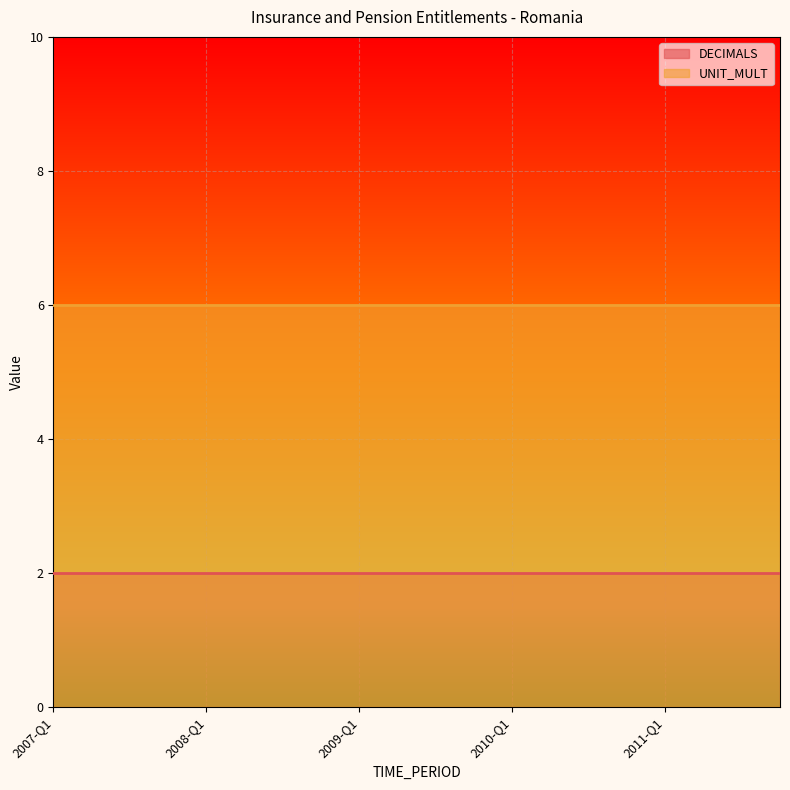

What is the sum of all DECIMALS values?

40